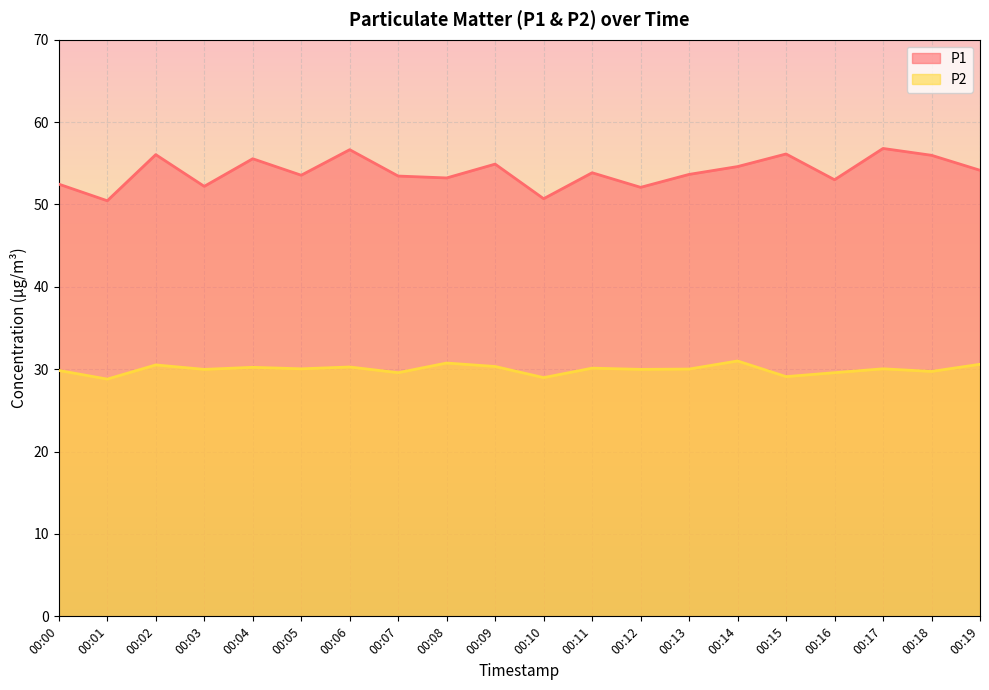

Where does the P2 series first go above 30?

00:02